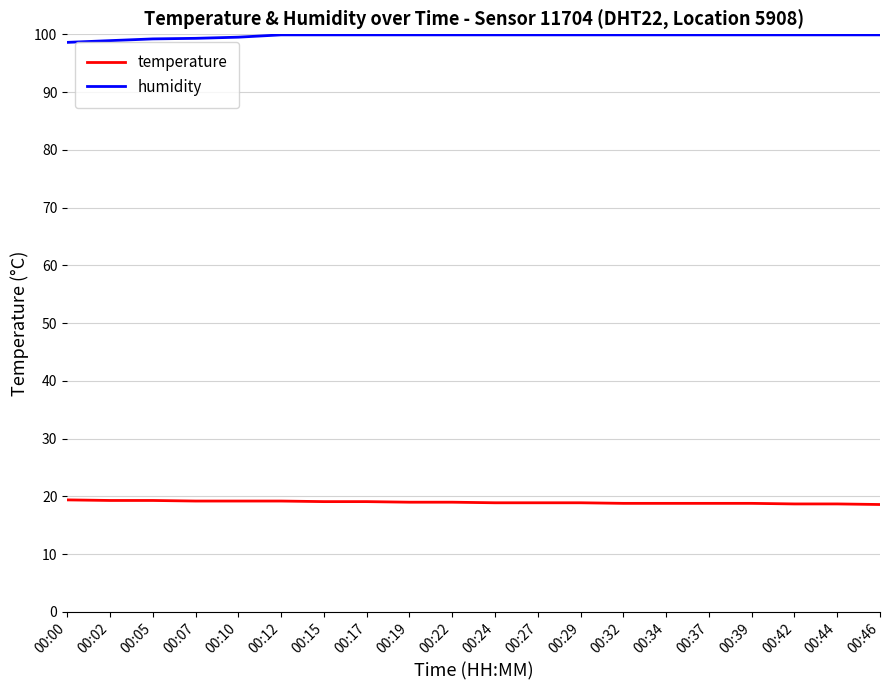

What is the maximum value shown in the chart?

99.9